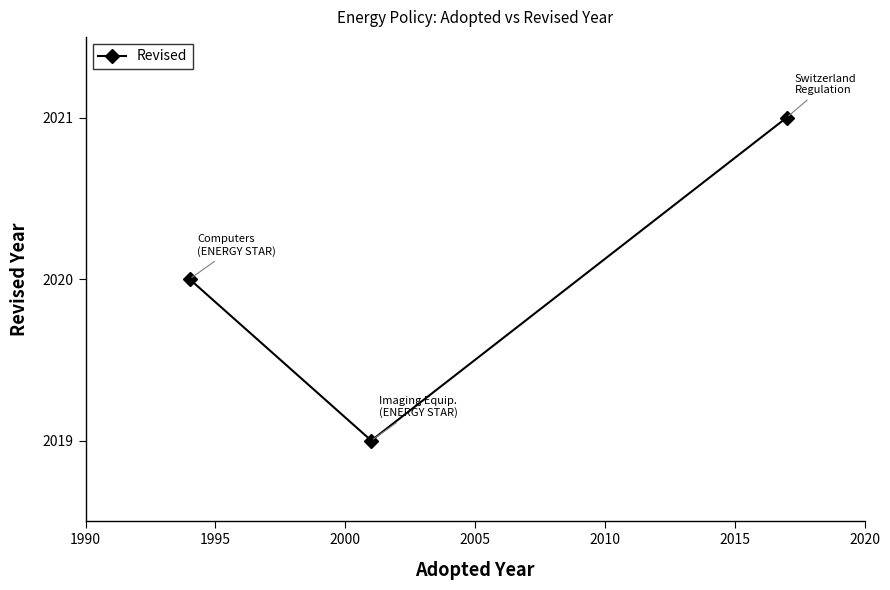

What is the average value?

2020